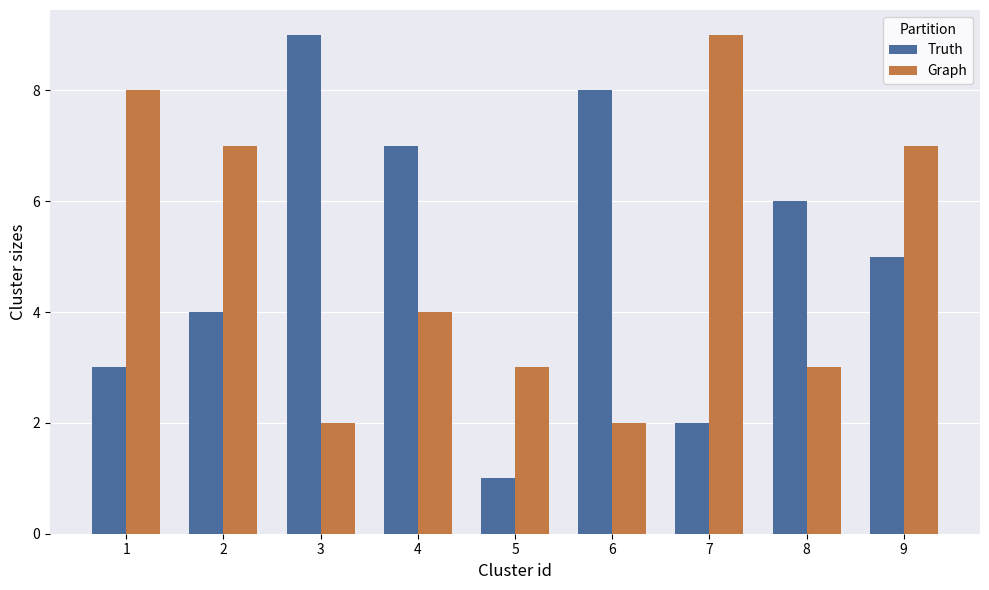

Reading left to right, transcribe all the data shown in this chart.

Truth: 1=3	2=4	3=9	4=7	5=1	6=8	7=2	8=6	9=5
Graph: 1=8	2=7	3=2	4=4	5=3	6=2	7=9	8=3	9=7